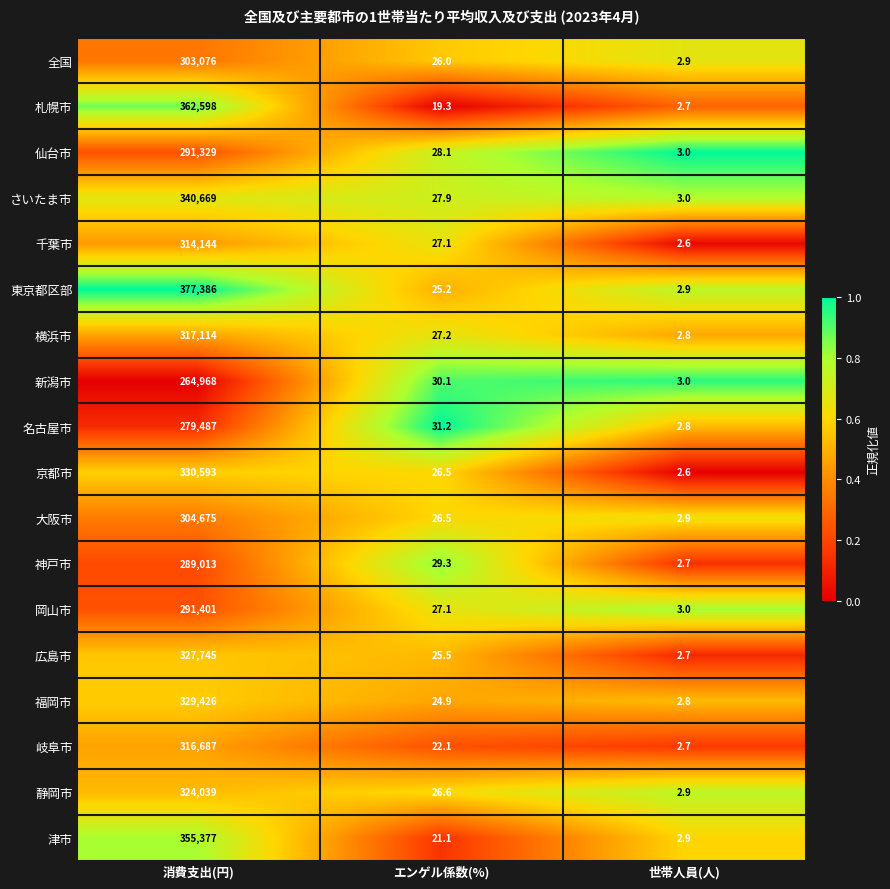

Rank the series by their maximum value, from highest to lowest.

東京都区部, 札幌市, 津市, さいたま市, 京都市, 福岡市, 広島市, 静岡市, 横浜市, 岐阜市, 千葉市, 大阪市, 全国, 岡山市, 仙台市, 神戸市, 名古屋市, 新潟市